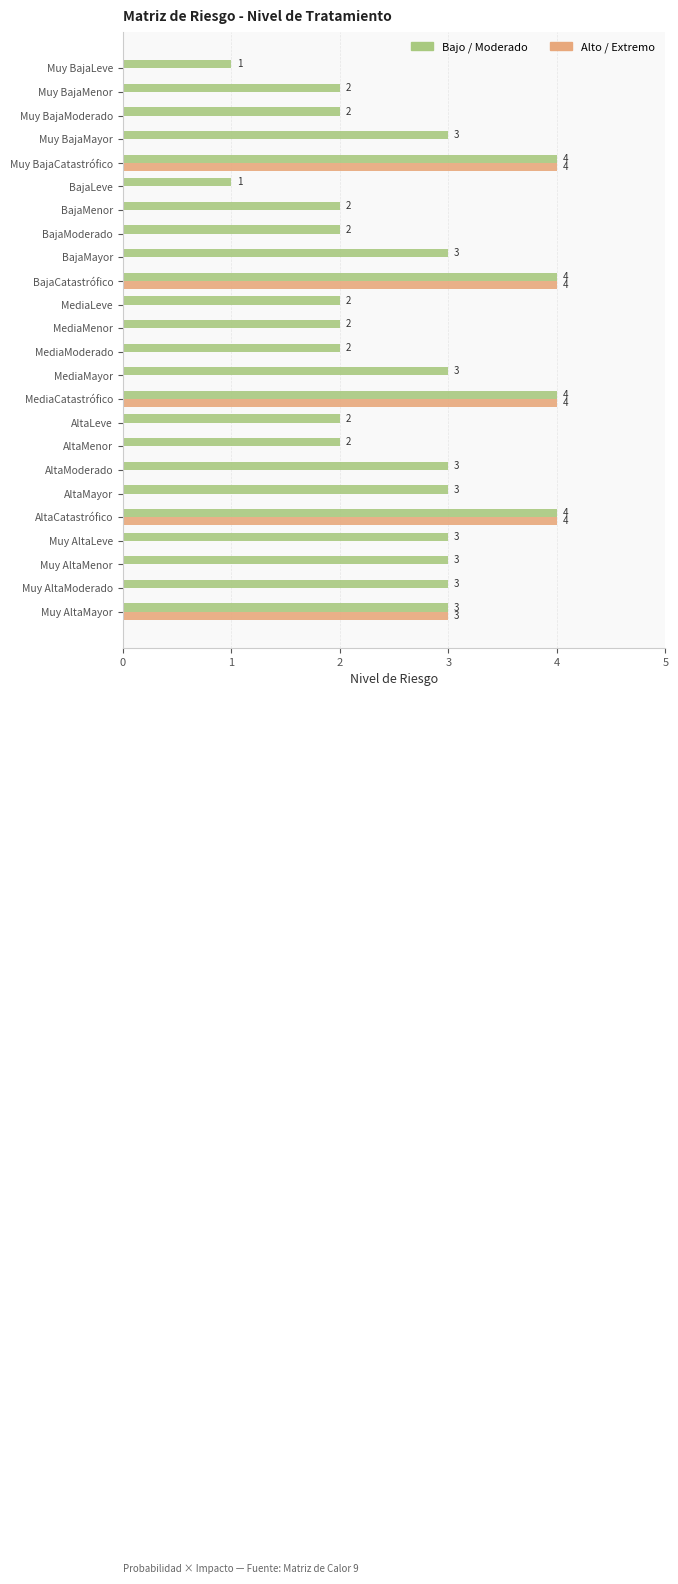

How many categories are shown in the chart?

24